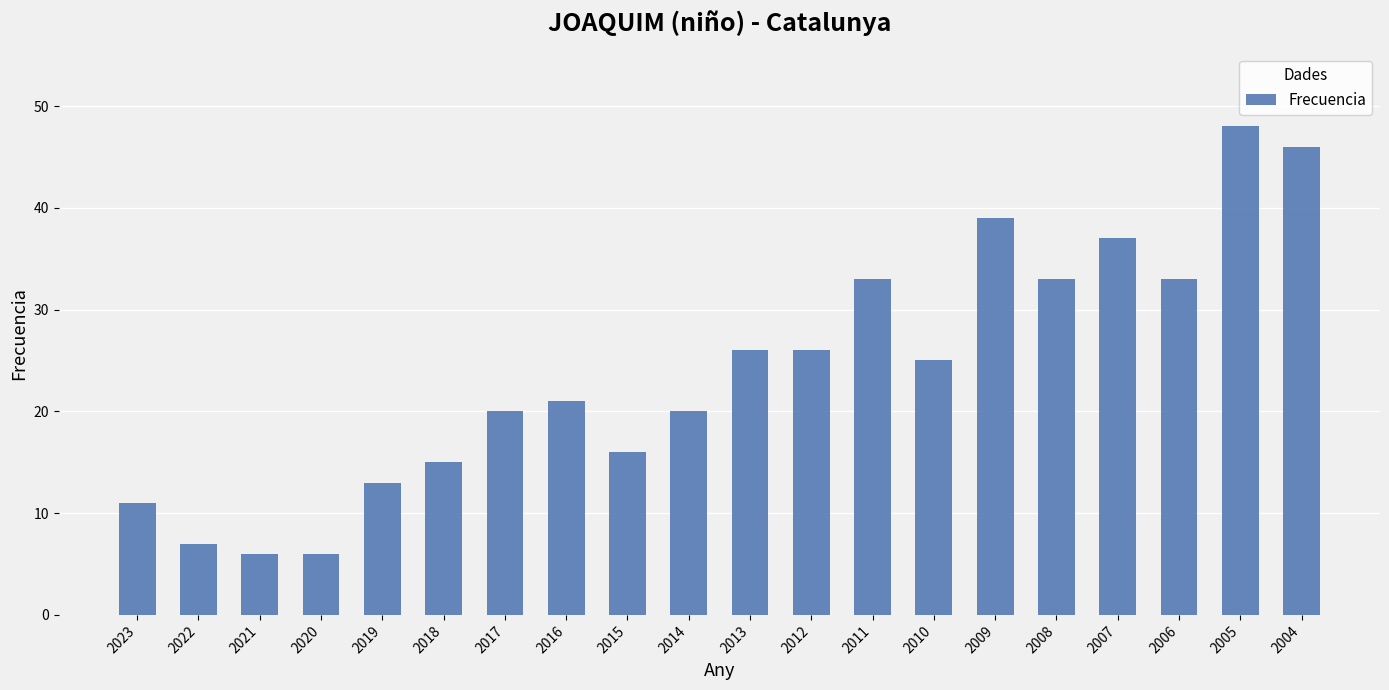

What is the greatest value displayed?

48